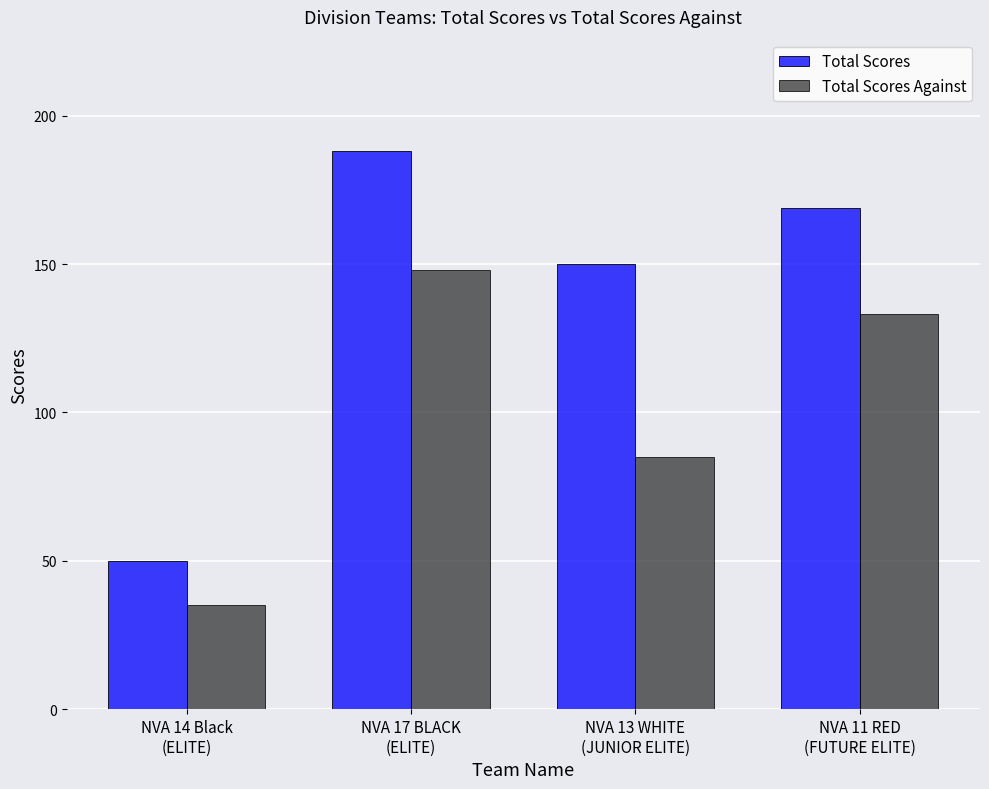

What is the difference between the Total Scores values at NVA 11 RED
(FUTURE ELITE) and NVA 14 Black
(ELITE)?

119